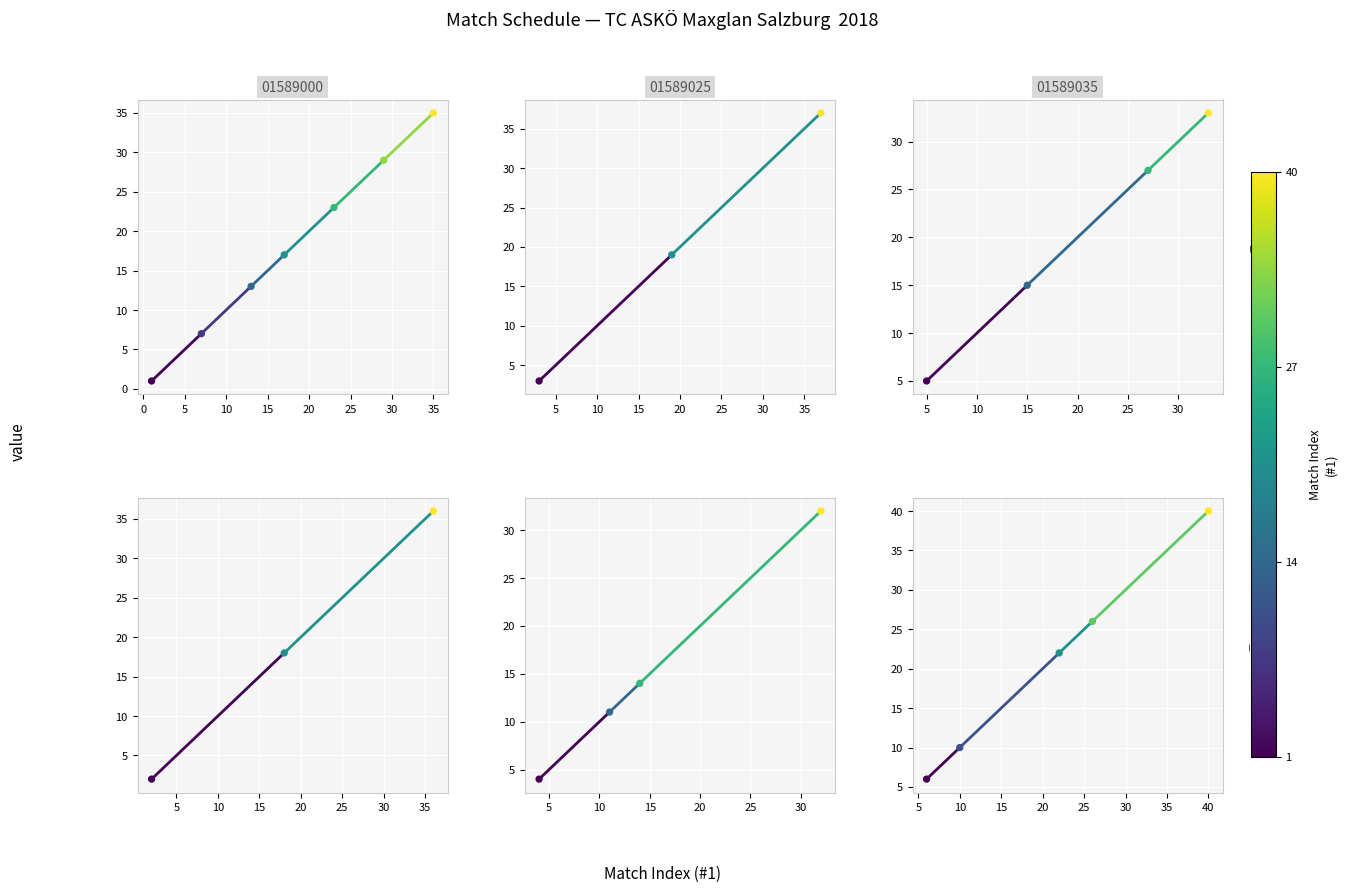

Which series reaches the minimum Y coordinate?

Herren 45